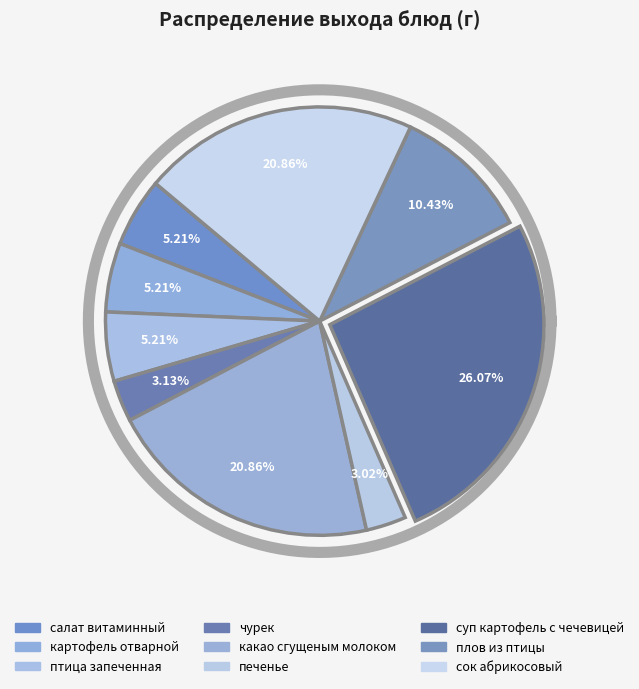

How many slices are in this pie chart?

9